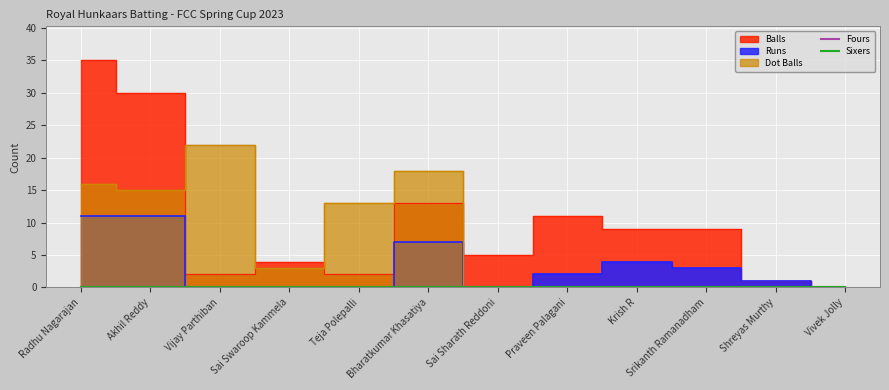

At which category is the sum across all series the highest?

Radhu Nagarajan